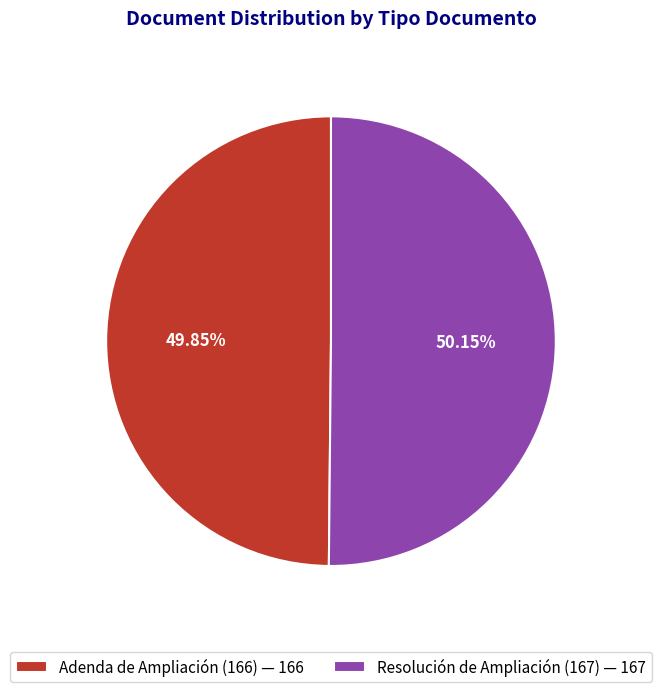

What percentage is the Resolución de Ampliación (167) slice, to the nearest percent?

50%